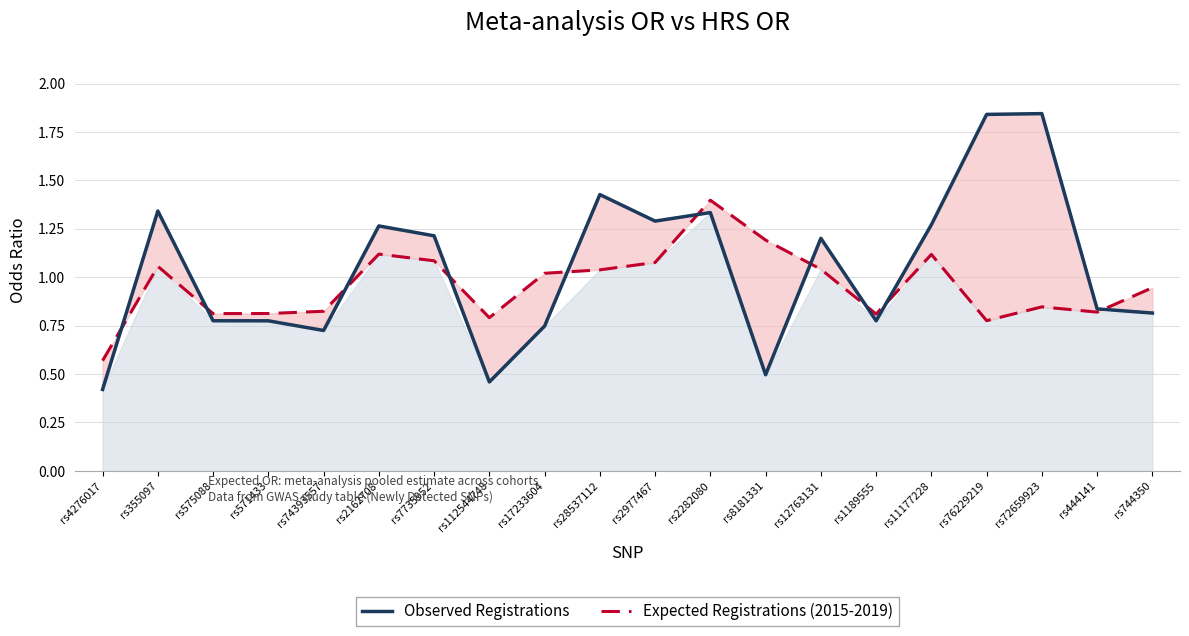

Which series ends up on top after the final intersection of Observed Registrations and Expected Registrations (2015-2019)?

Expected Registrations (2015-2019)